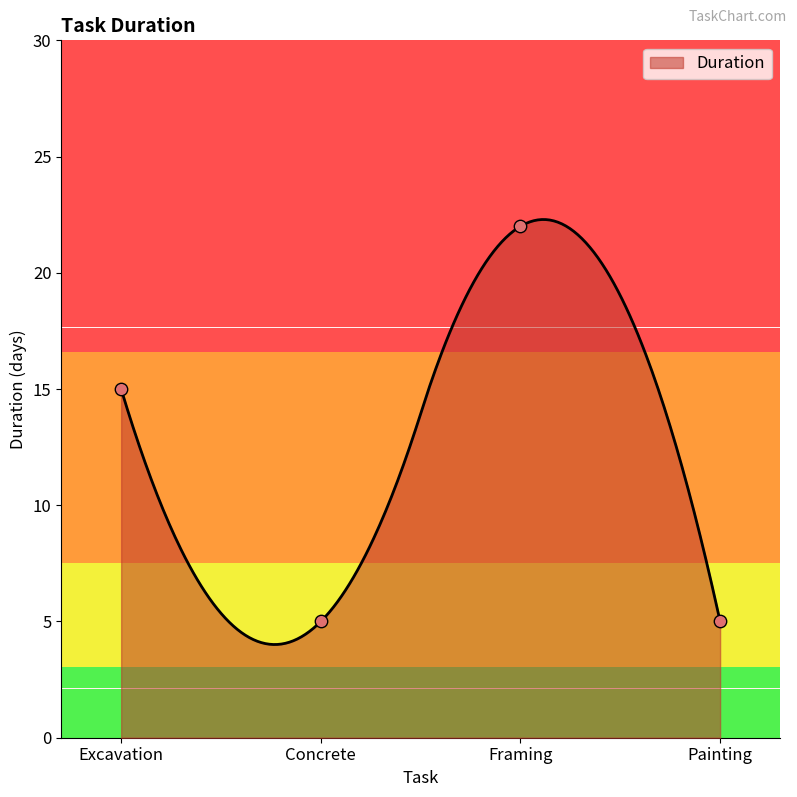

Approximately how many times larger is the value at Framing compared to Painting?

4.4